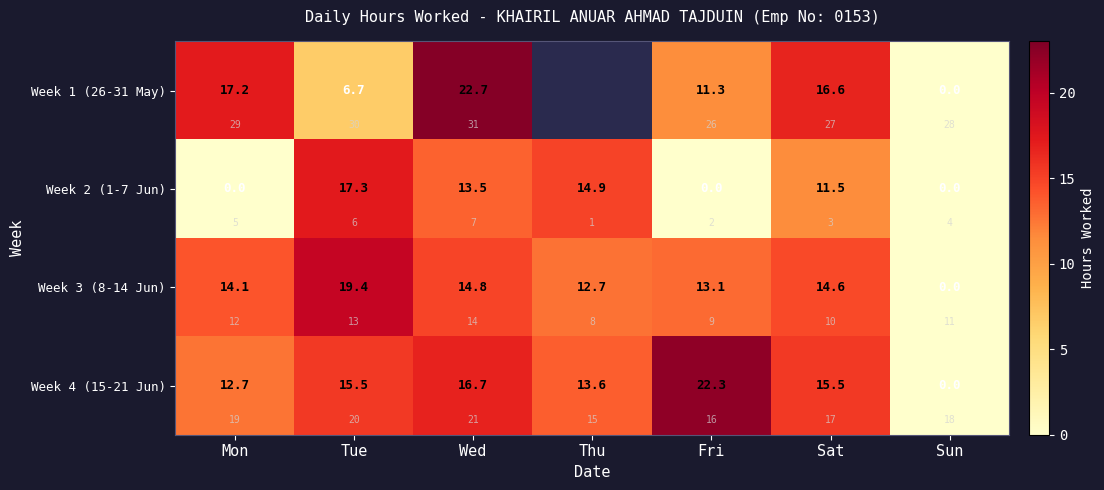

How many data points in Week 3 (8-14 Jun) are less than 14?

3